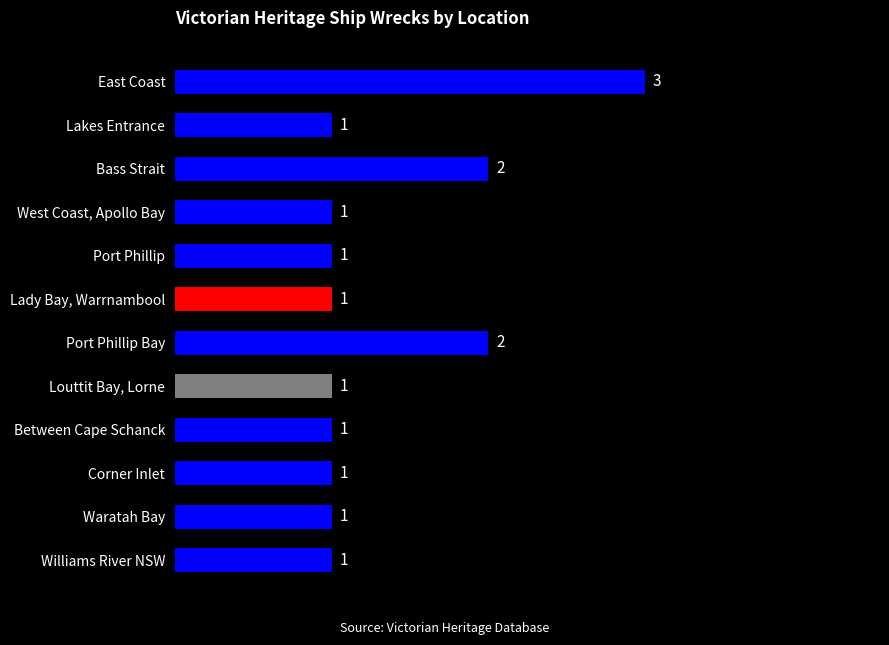

What is the difference between the maximum and minimum values?

2